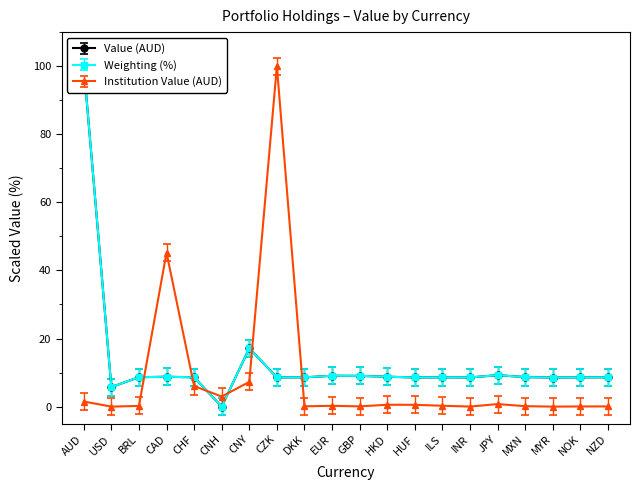

How many interior local valleys does the Institution Value (AUD) series have?

6